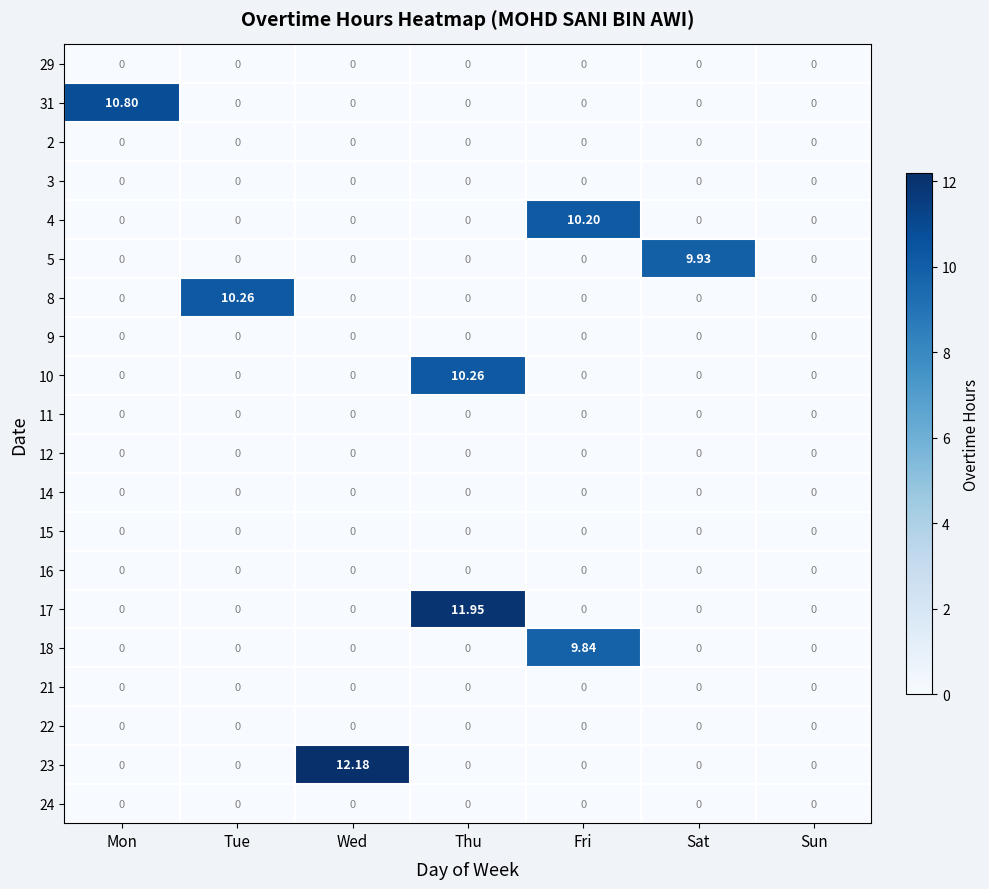

At which category is the sum across all series the highest?

Thu